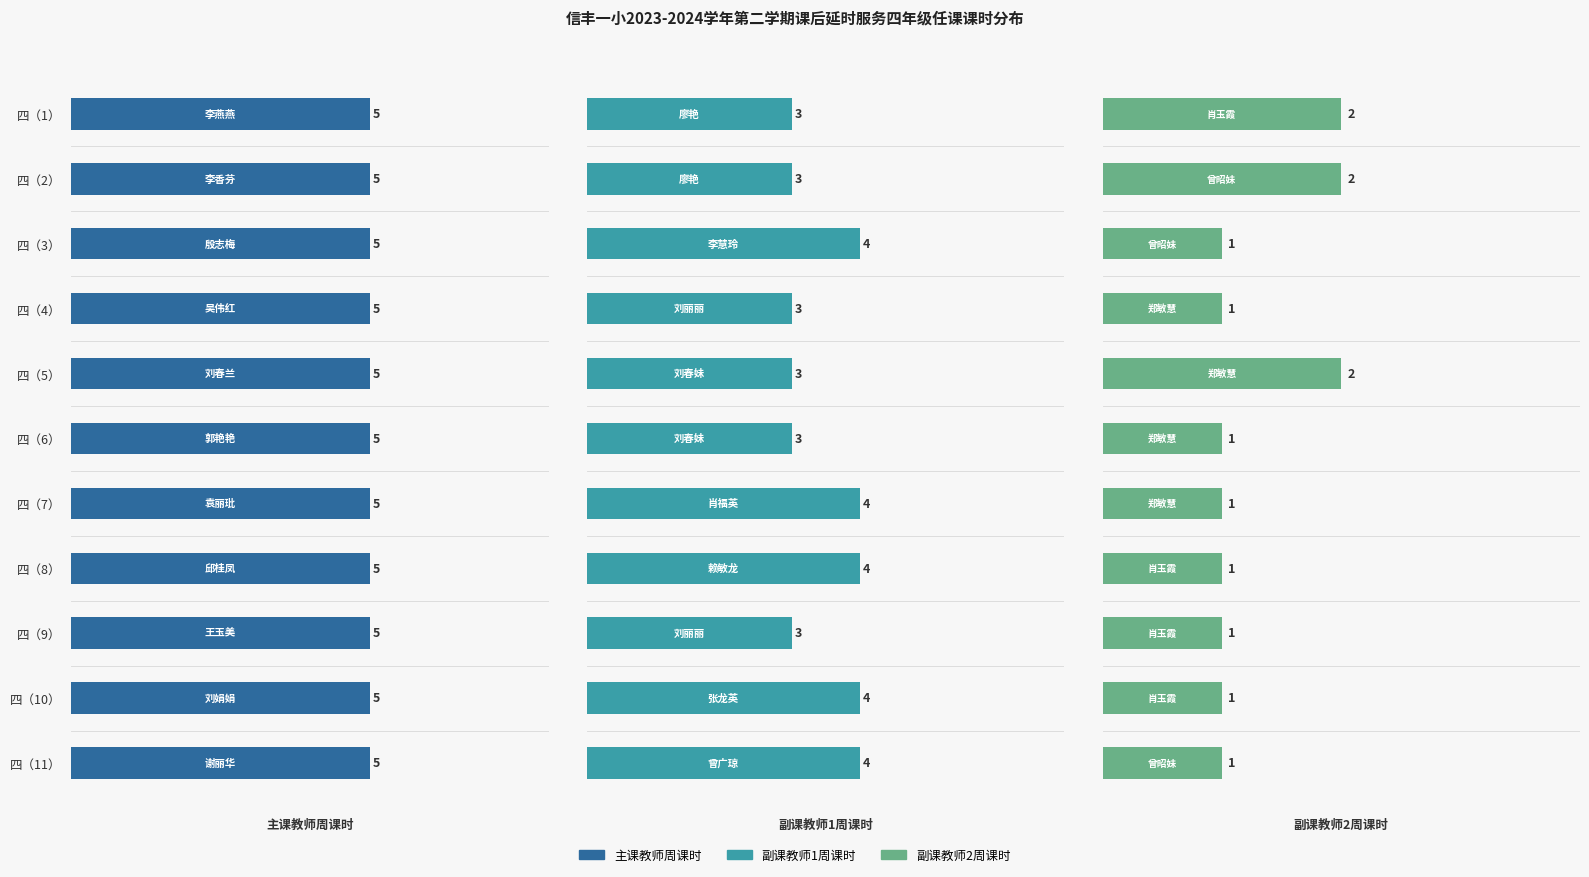

At how many categories does at least one series exceed 1?

11